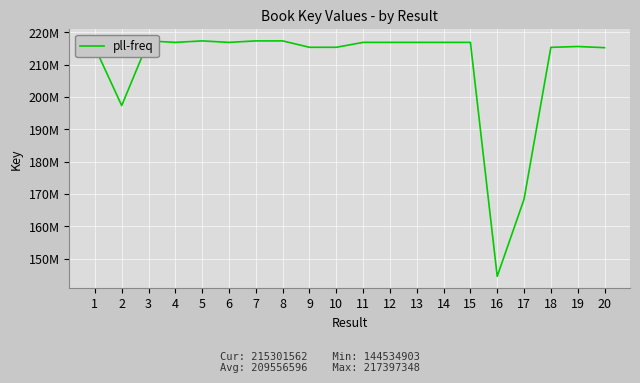

Which label corresponds to the smallest value in the chart?

16